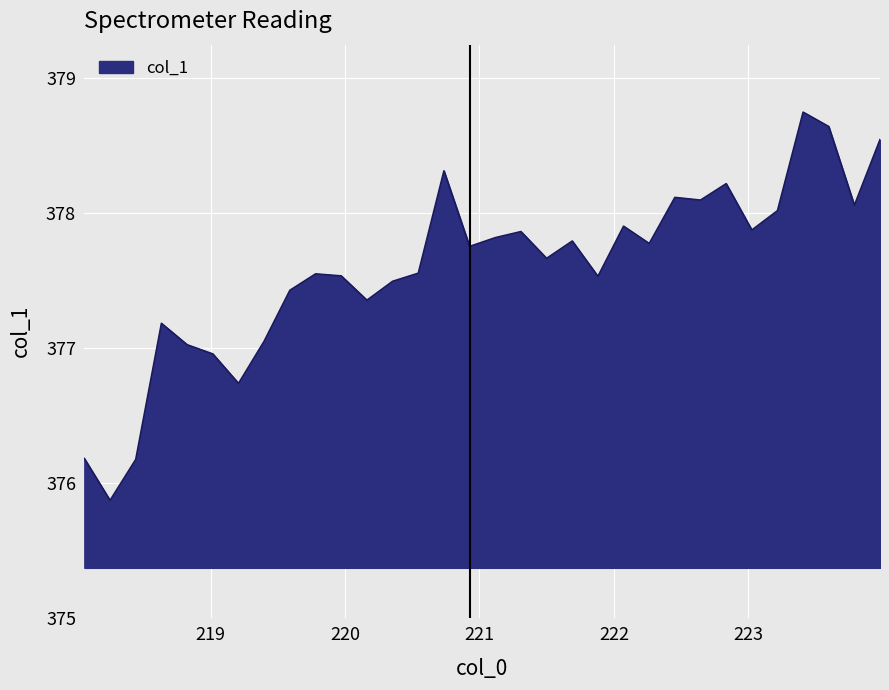

What is the difference between the maximum and minimum values?

2.9